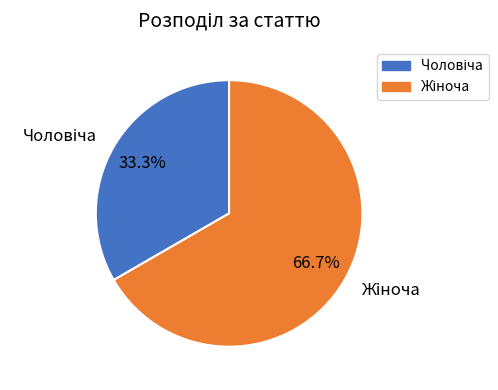

Is there any slice that represents more than half of the pie?

Yes